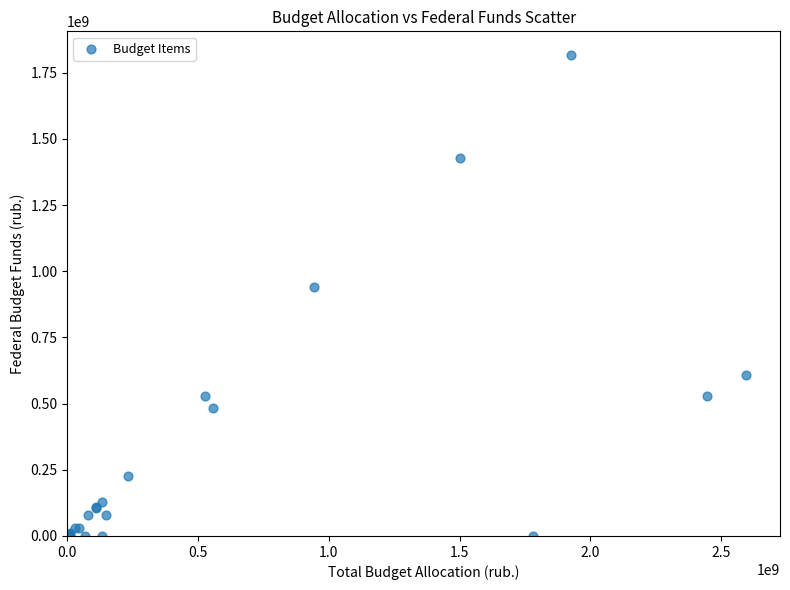

What Y value in the scatter plot is closest to 907919983?

942175700.0